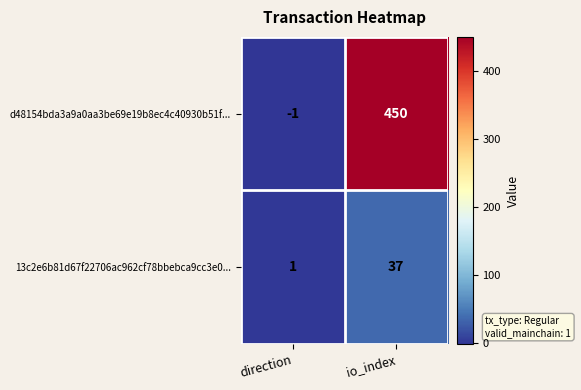

Which series has the largest total across all categories?

d48154bda3a9a0aa3be69e19b8ec4c40930b51f...